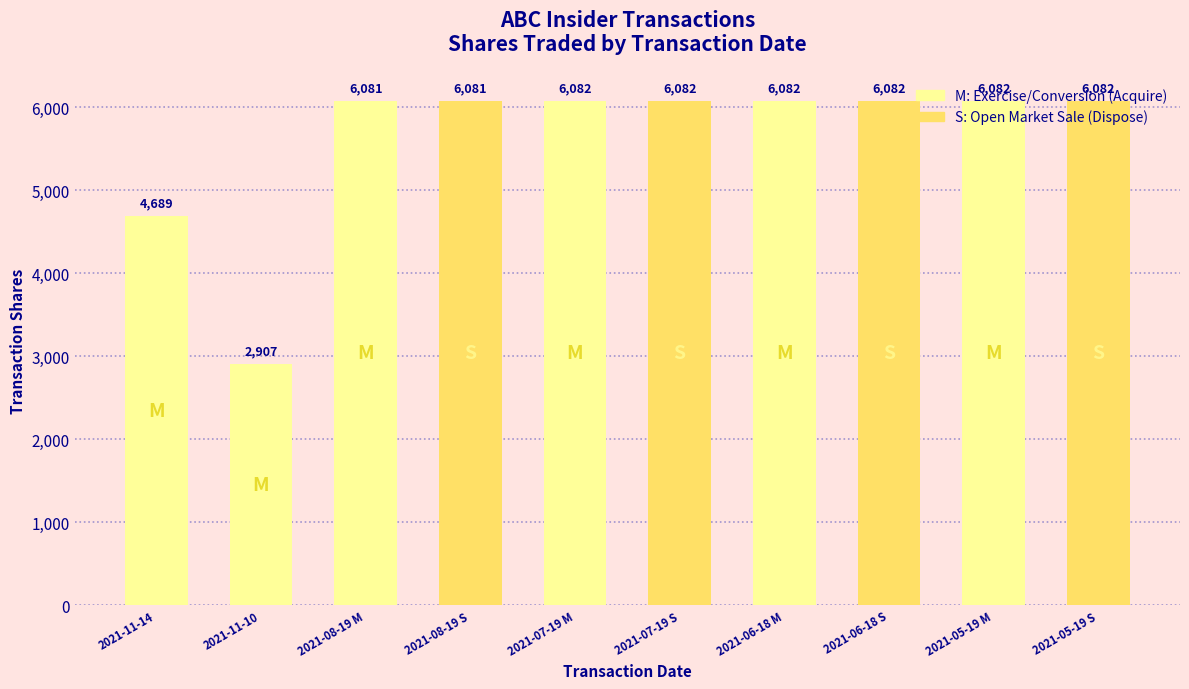

Reading left to right, what are all the values shown in this chart?

4689	2907	6081	6081	6082	6082	6082	6082	6082	6082